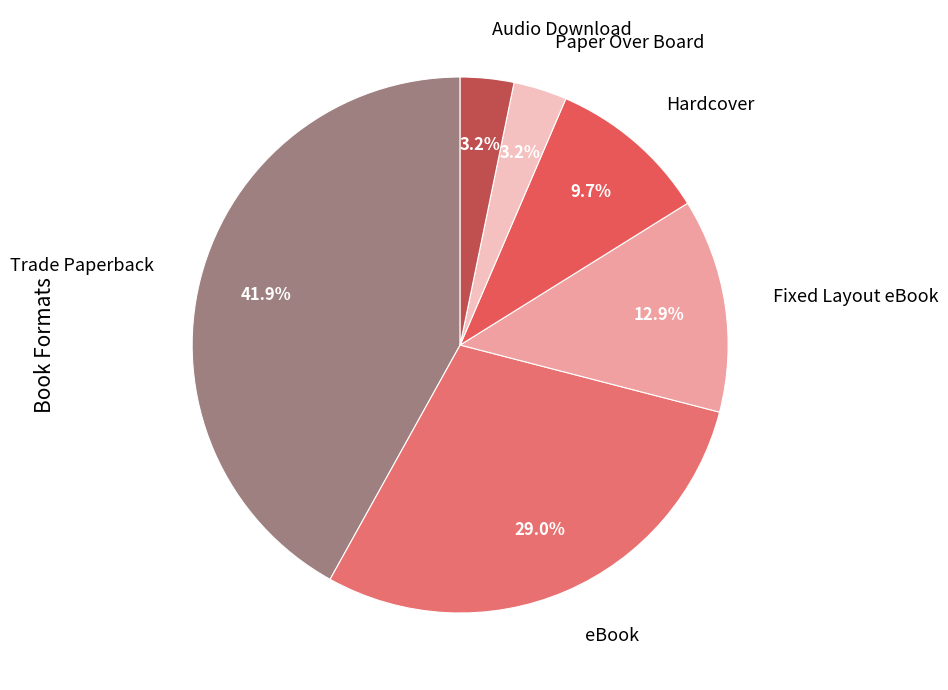

The eBook slice represents 34% of the pie. True or false?

False